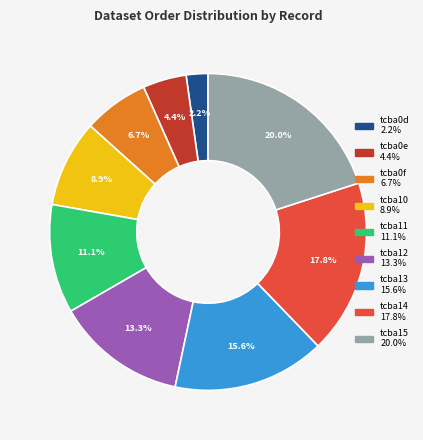

Is there any slice that represents more than half of the pie?

No